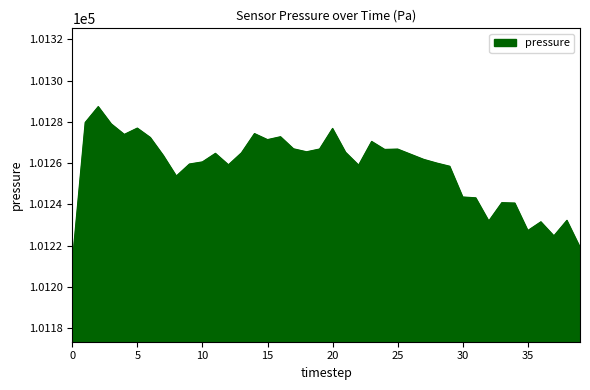

What is the difference between the maximum and minimum values?

76.0